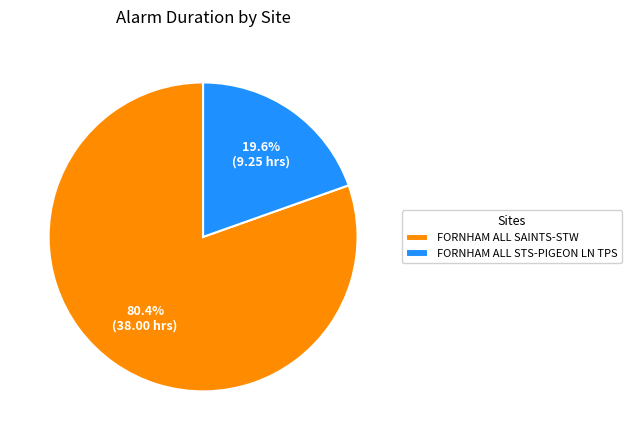

To the nearest percent, what portion does FORNHAM ALL SAINTS-STW represent?

80%